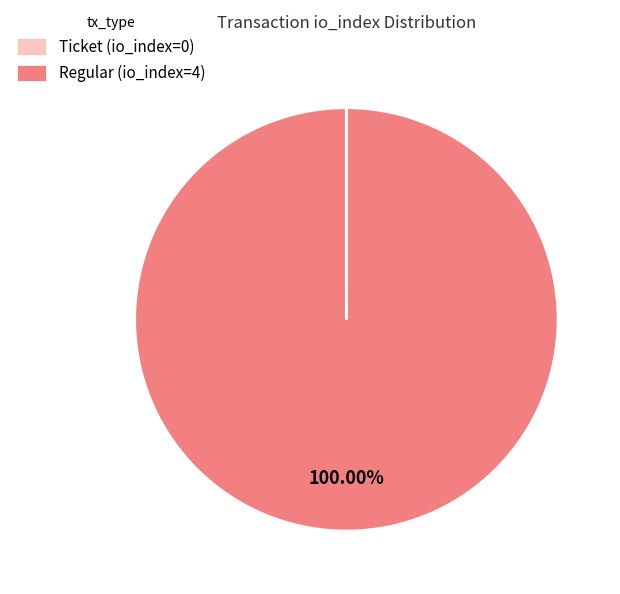

Is there any slice that represents more than half of the pie?

Yes